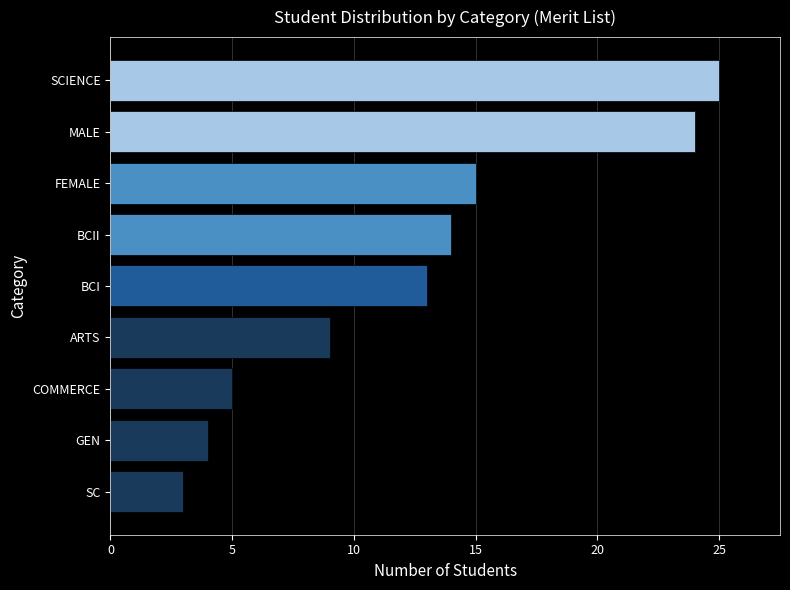

What is the change in value from BCII to MALE?

+10